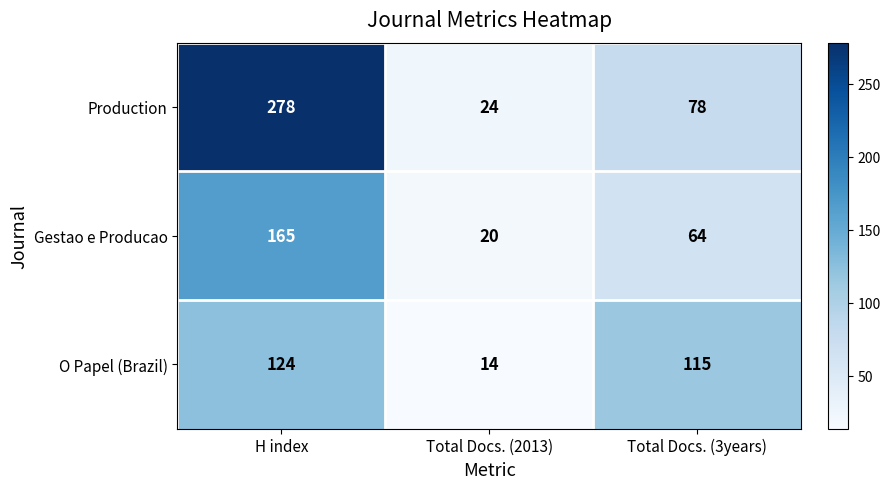

Rank the series by their maximum value, from lowest to highest.

O Papel (Brazil), Gestao e Producao, Production